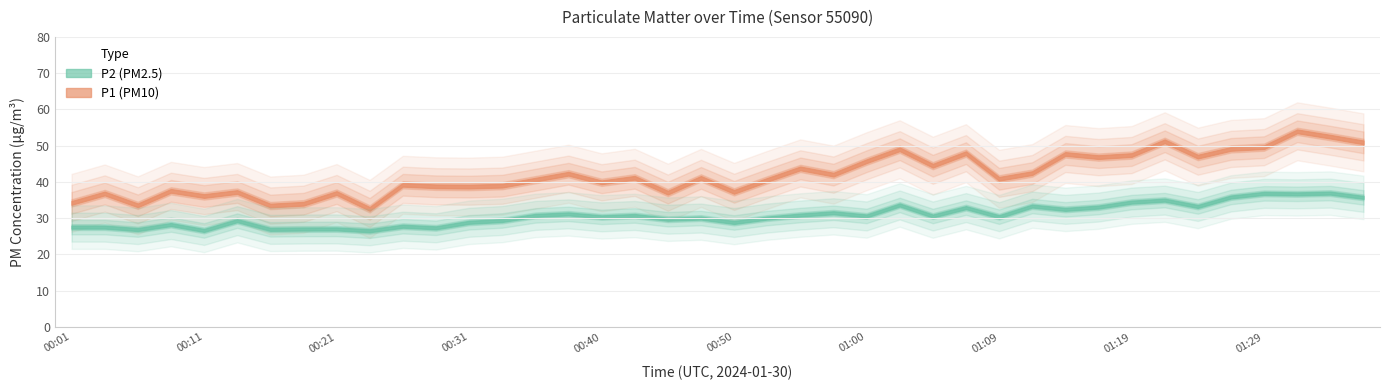

Which series has the largest total across all categories?

P1